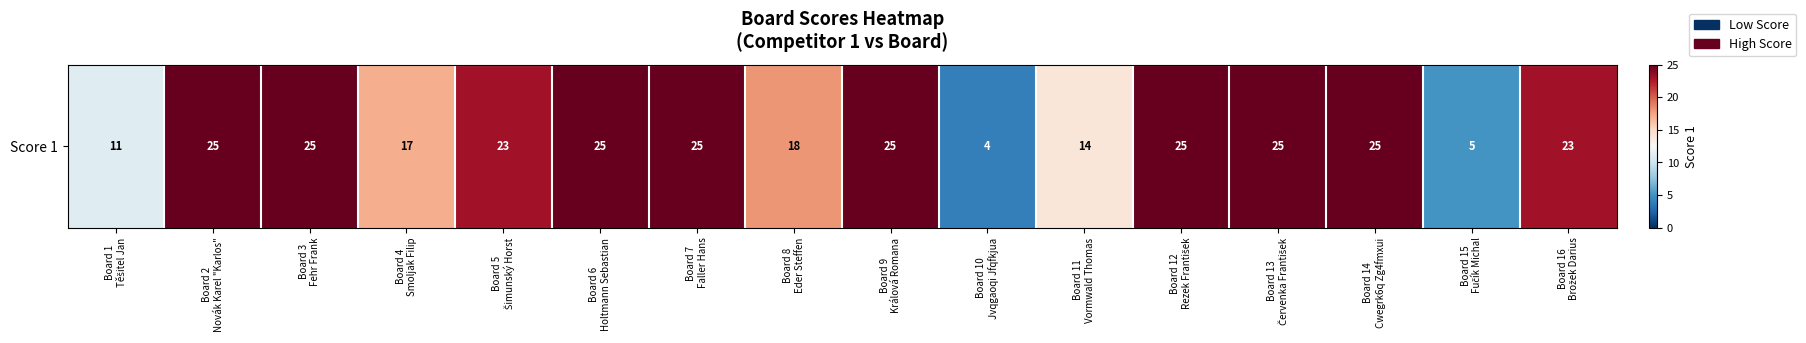

True or false: the data shows 4 at Board 1
Těšitel Jan.

False